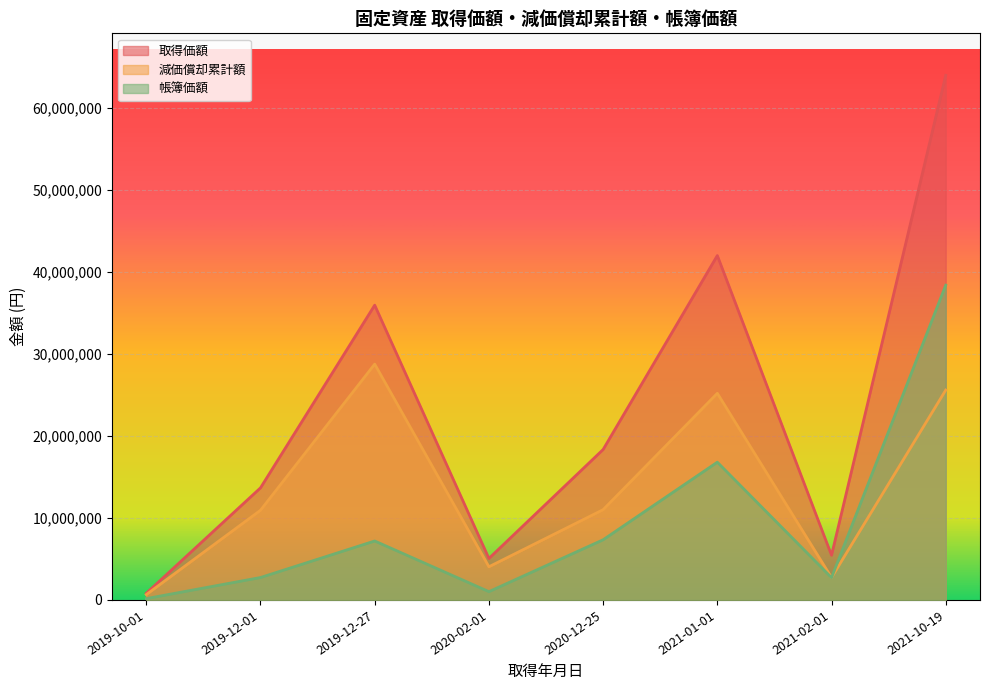

How many values in the 帳簿価額 series exceed 7186080?

3